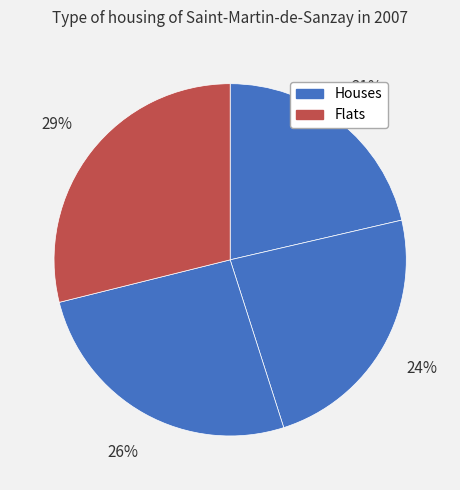

How many segments does this pie chart have?

4